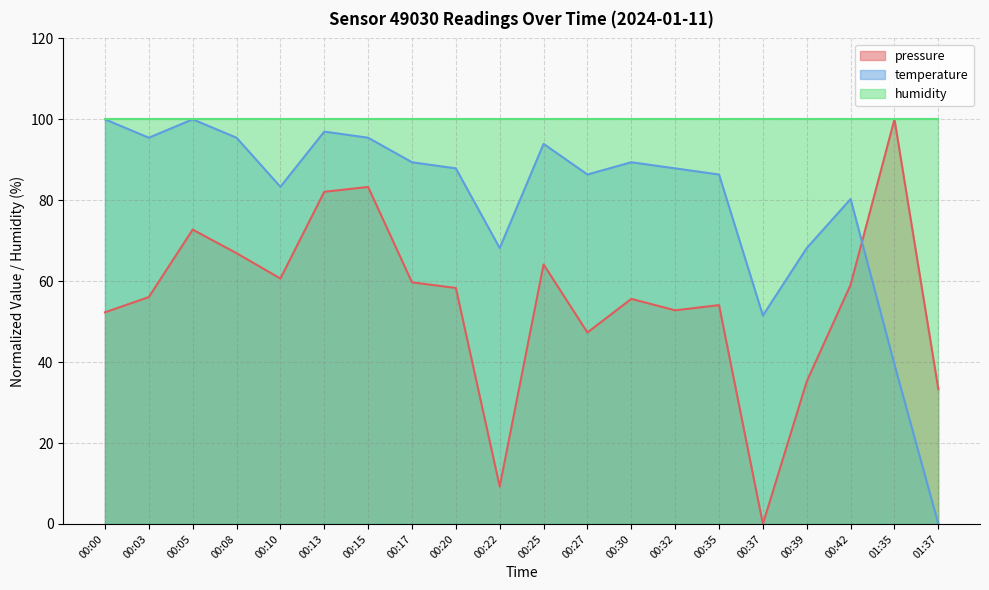

How many intersections are there between temperature and pressure?

1